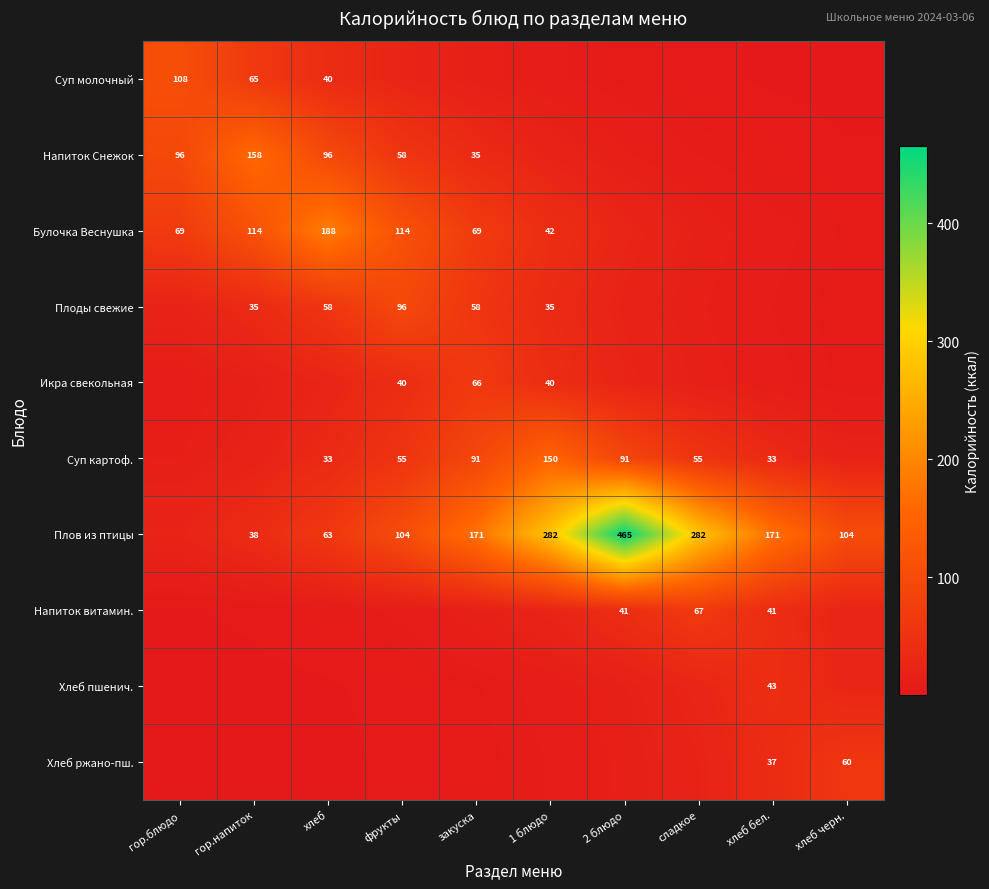

The value of Плоды свежие at фрукты is 96.0. True or false?

True